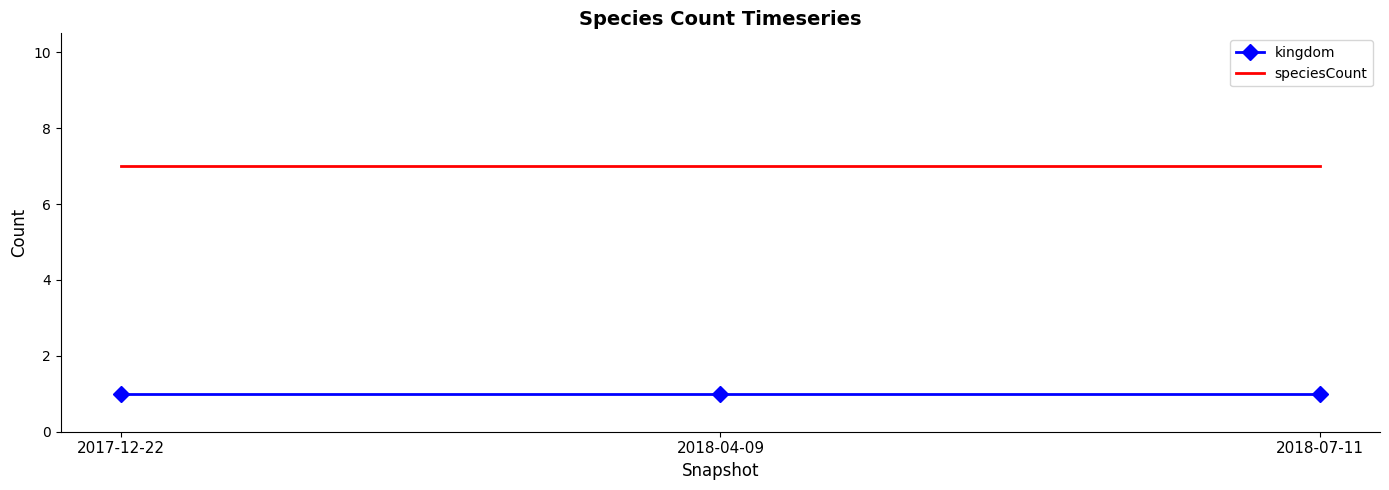

Is it true that kingdom equals 1 at 2017-12-22?

True